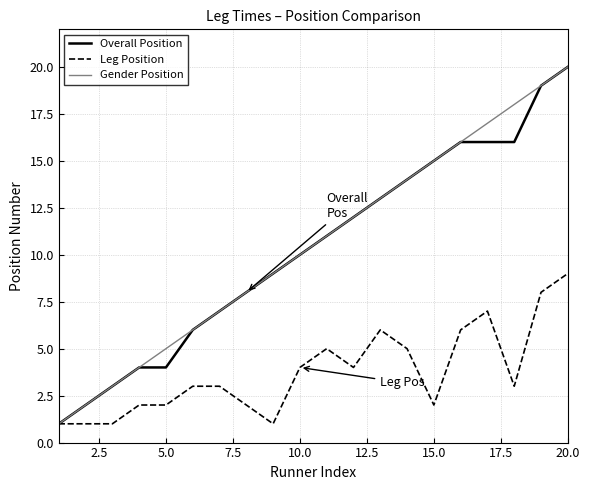

How many lines are shown in the chart?

3